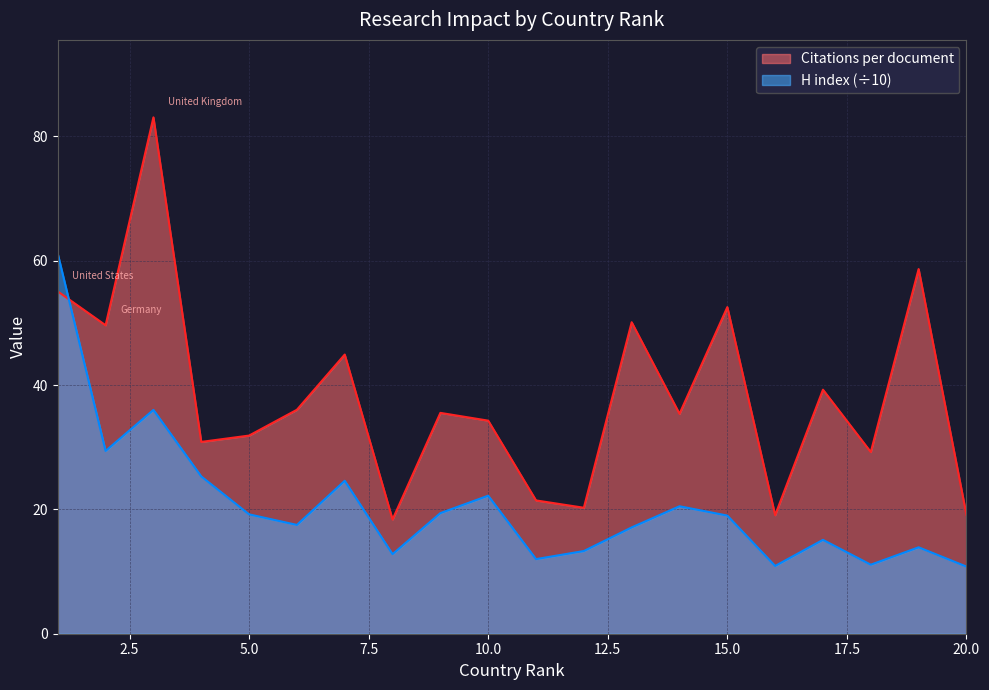

Which series changed the most between 9 and 16?

Citations per document